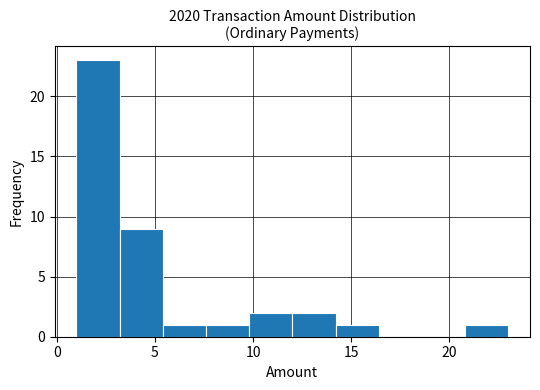

Reading left to right, transcribe this chart: for each bar, give the range it covers on the x-axis and its height. Neither the bar edges nor the heights are printed on the chart, so give them approximately, as read against the axes.

1.0 to 3.2: 23
3.2 to 5.4: 9
5.4 to 7.6: 1
7.6 to 9.8: 1
9.8 to 12.0: 2
12.0 to 14.2: 2
14.2 to 16.4: 1
16.4 to 18.6: 0
18.6 to 20.8: 0
20.8 to 23.0: 1